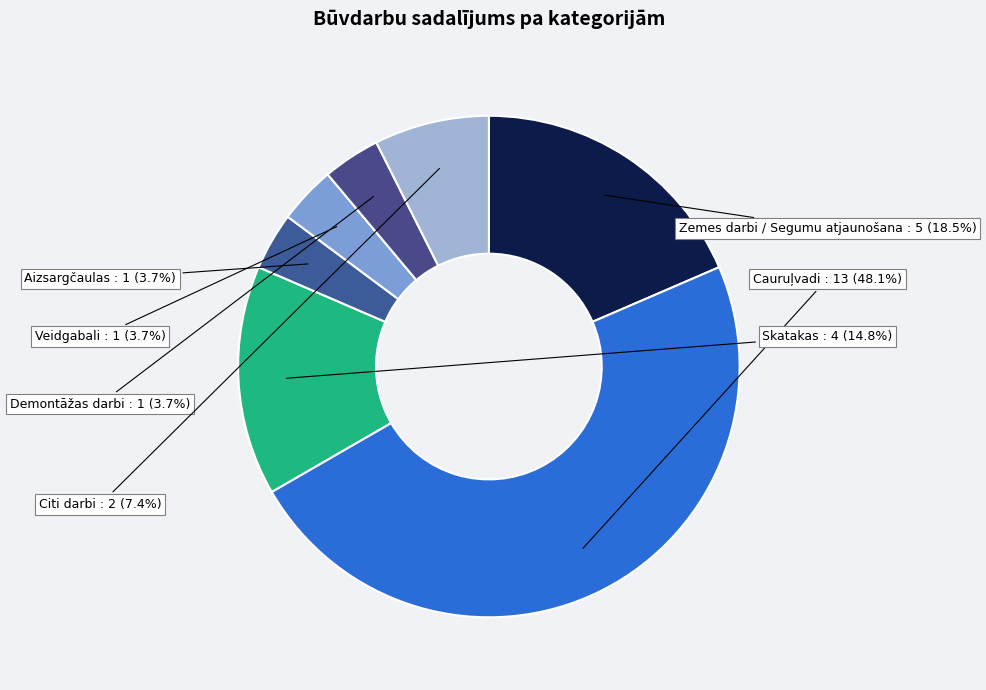

How many slices are in this pie chart?

7